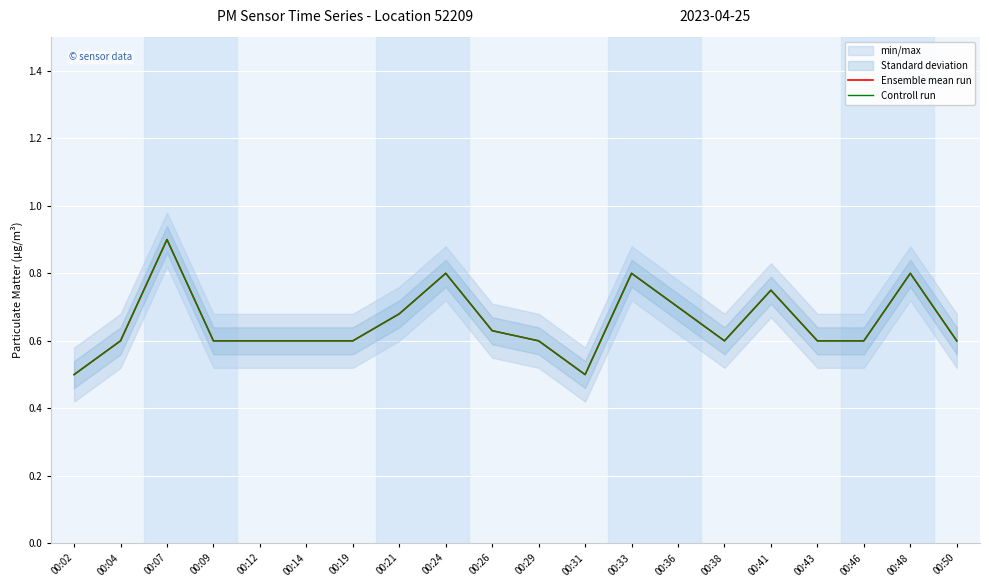

Which has a higher value, 00:43 or 00:41?

00:41